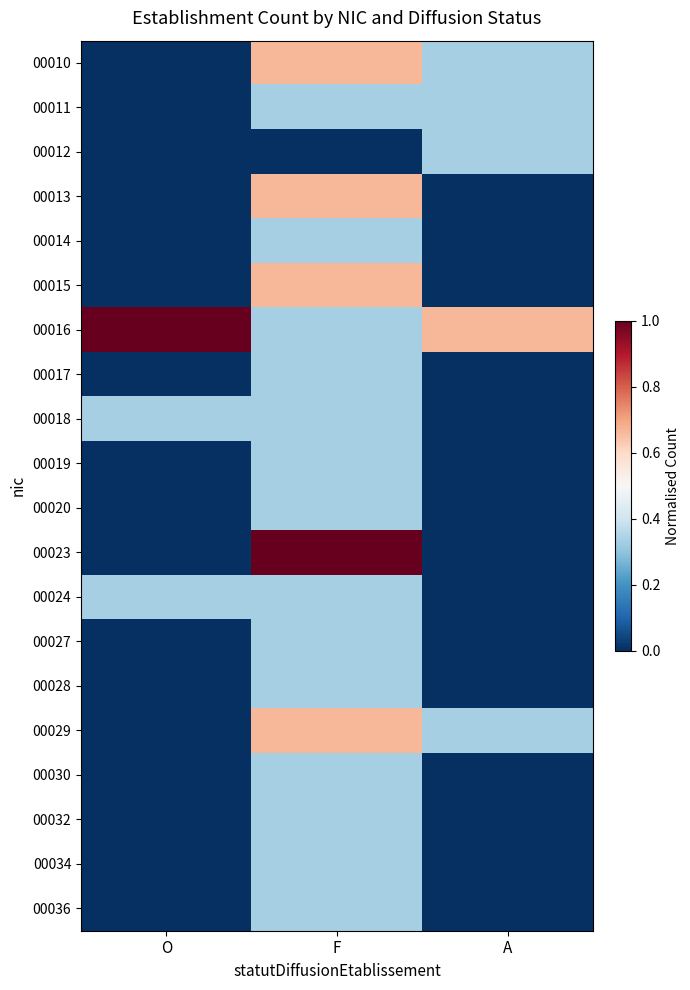

How many distinct data groups are displayed?

20